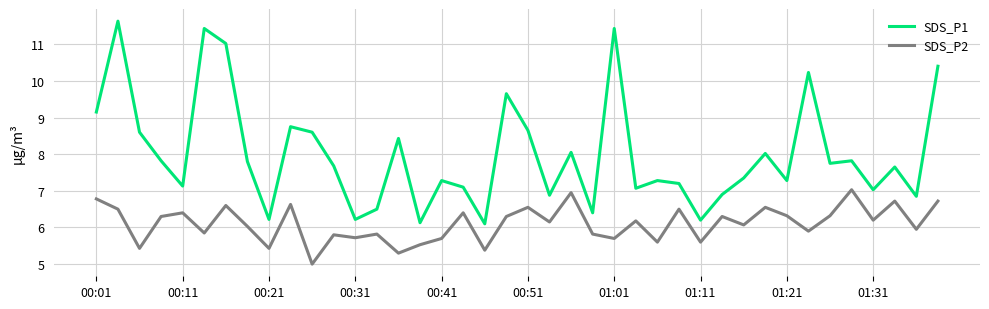

Which series has the widest spread of values?

SDS_P1